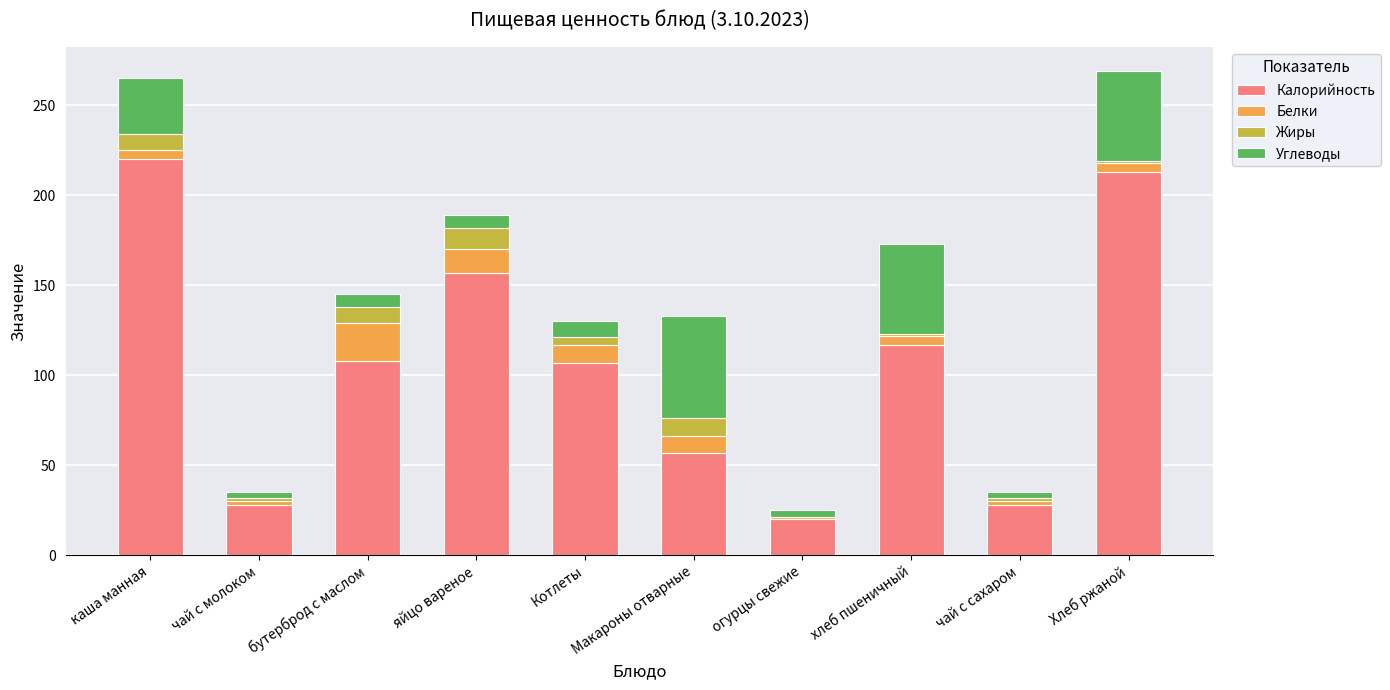

What is the total value across all series at Макароны отварные?

133